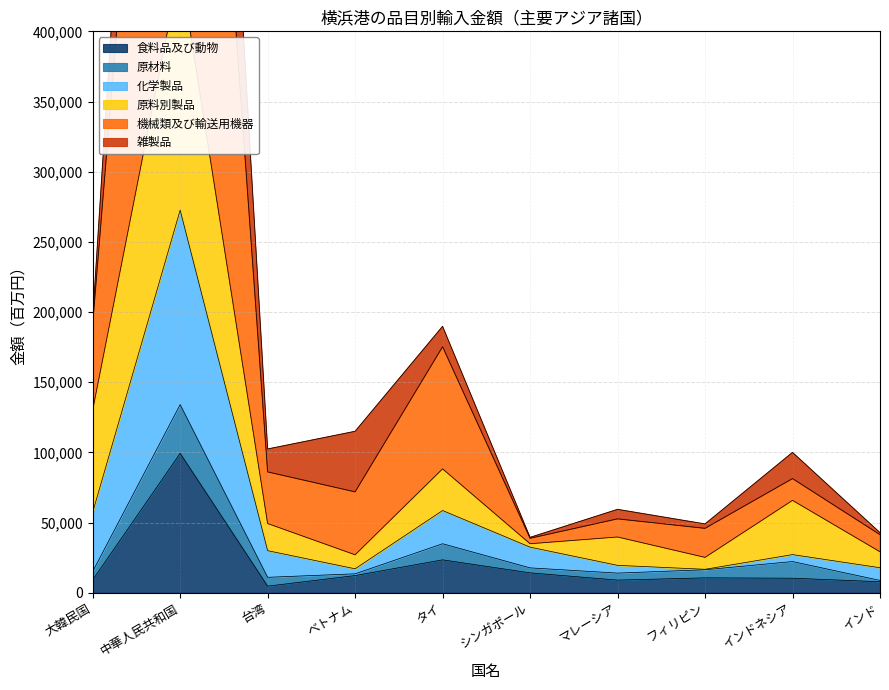

At how many categories does at least one series exceed 956670?

1